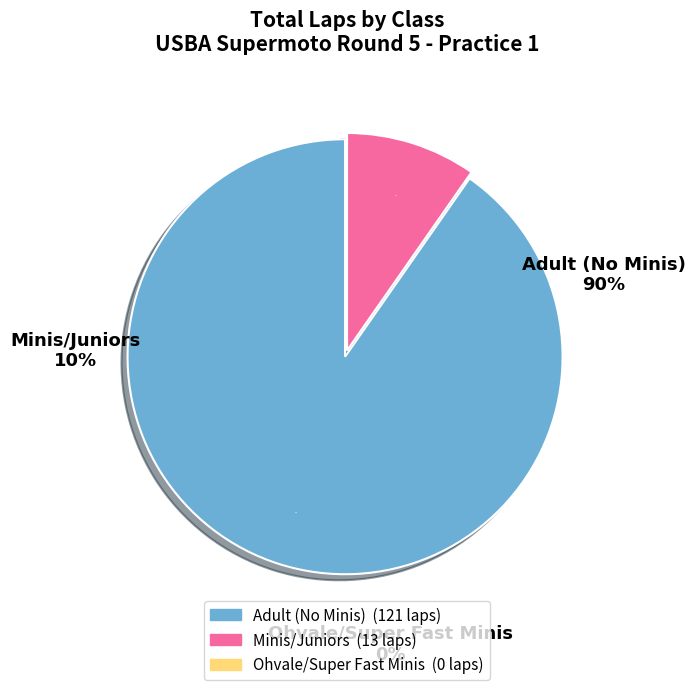

How many slices are in this pie chart?

3